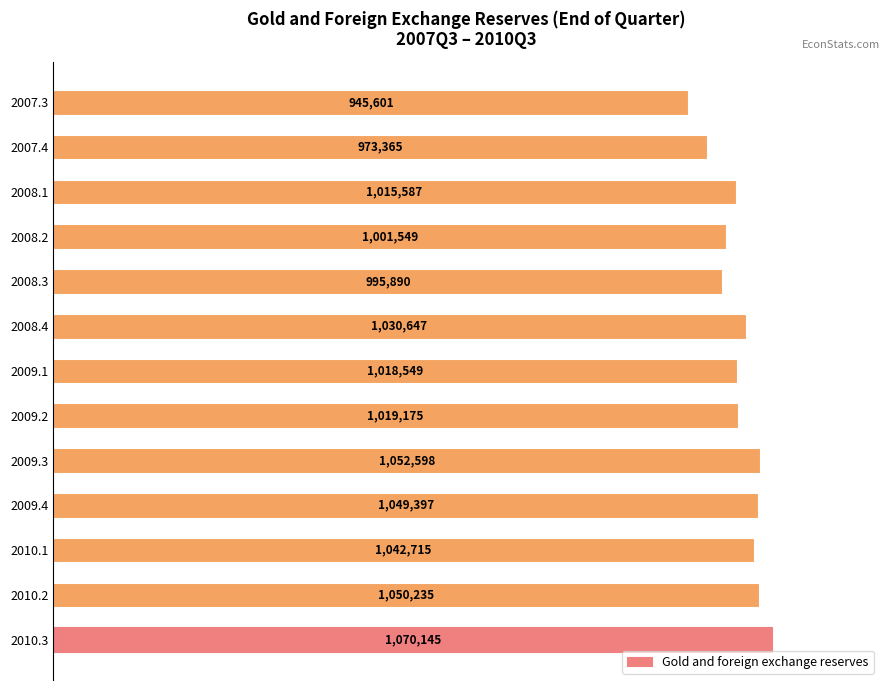

Does the chart contain any negative values?

No